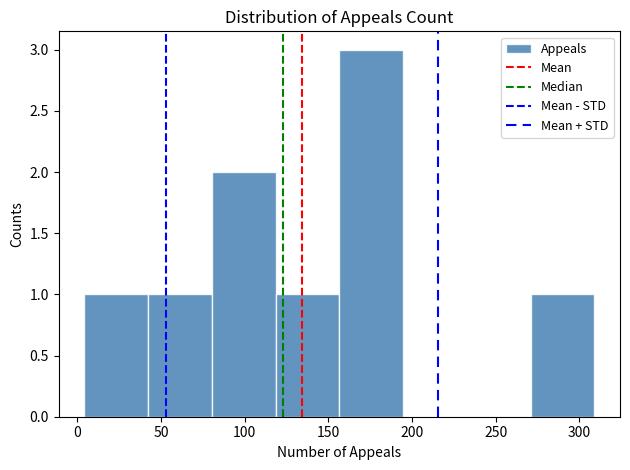

How tall is the bar that spans 80 to 120 on the x-axis? Neither the bar edges nor the heights are printed on the chart, so give them approximately, as read against the axes.

2